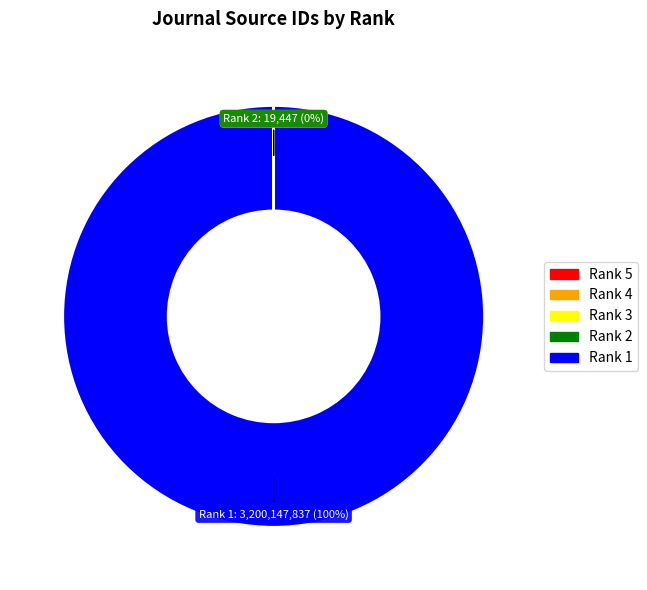

What is the largest slice in the pie chart?

Rank 1